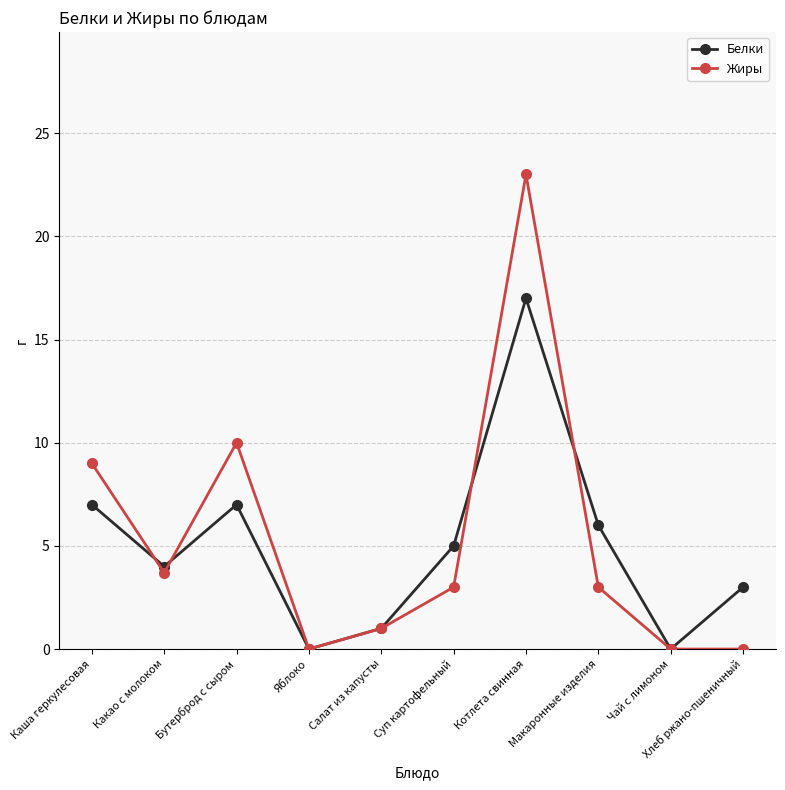

At Котлета свинная, list the series in order from smallest to largest.

Белки, Жиры